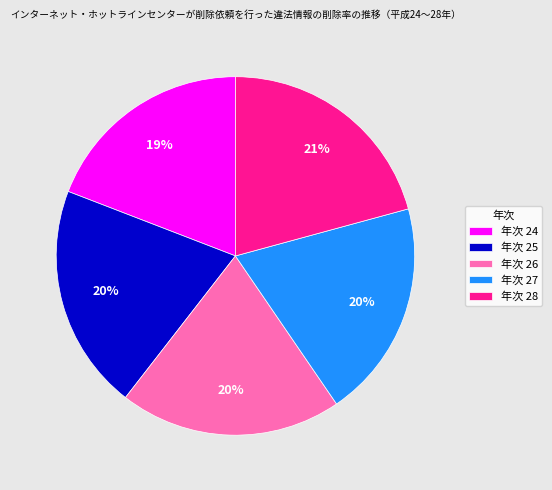

Combined, do 年次 24 and 年次 25 account for over 50%?

No